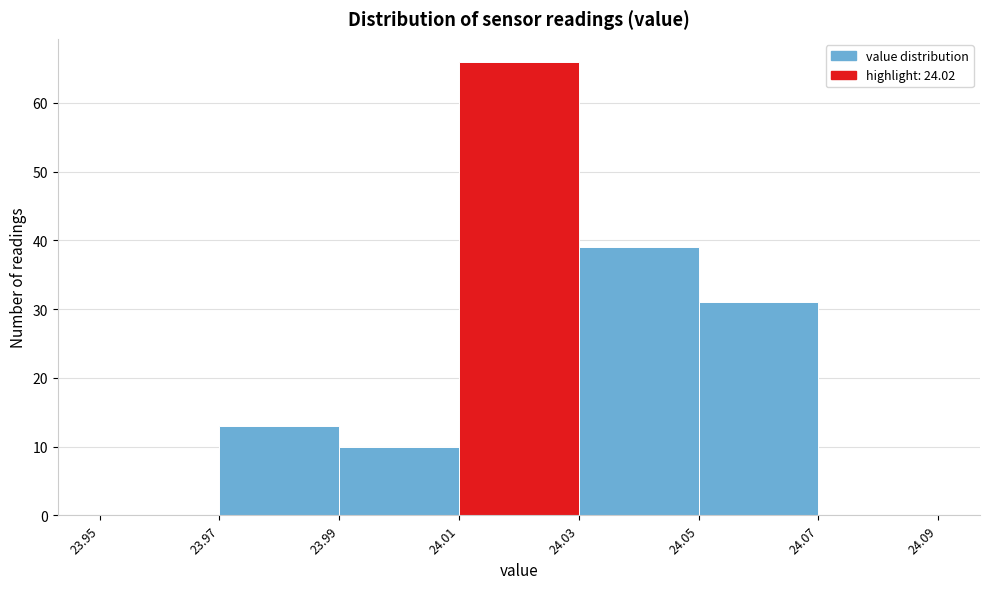

Reading left to right, list every bar in this chart as the range it spans on the x-axis followed by its height. The values are not printed on the chart, so give them approximately, as read against the axis.

23.95 to 23.97: 0
23.97 to 23.99: 13
23.99 to 24.01: 10
24.01 to 24.03: 66
24.03 to 24.05: 39
24.05 to 24.07: 31
24.07 to 24.09: 0